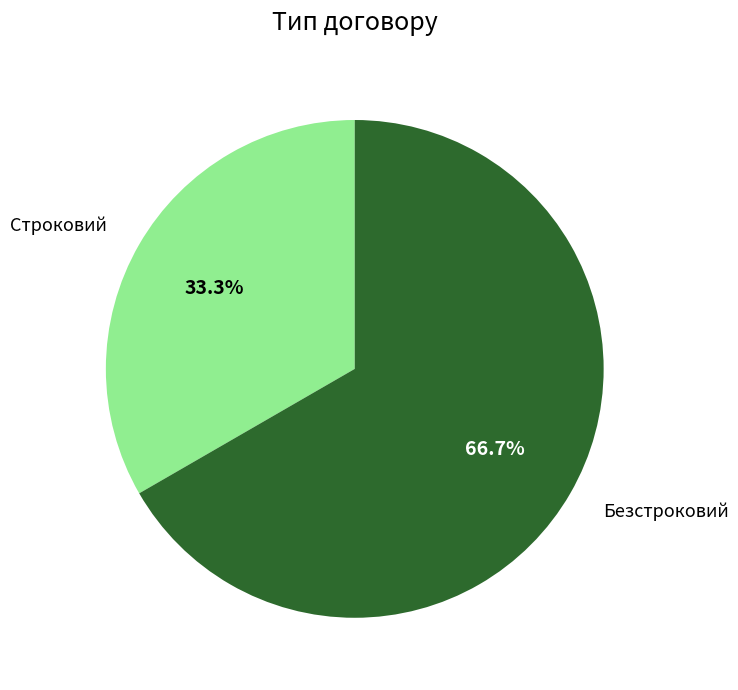

Is there a majority slice in this chart?

Yes